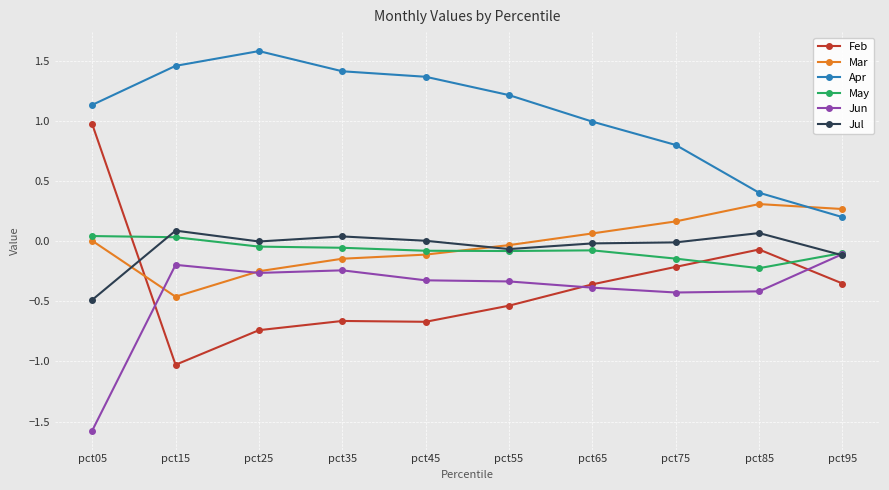

What is the total value across all series at pct55?

0.2